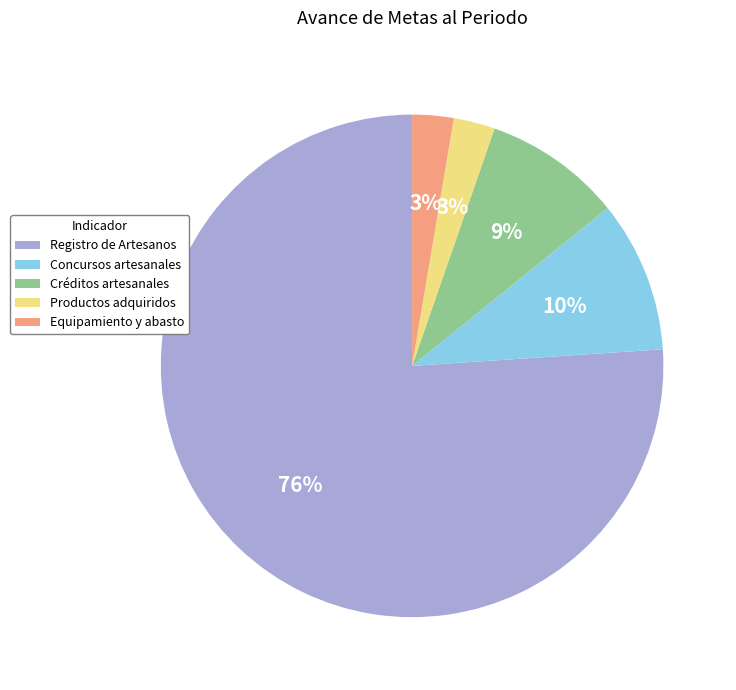

What is the majority slice?

Registro de Artesanos